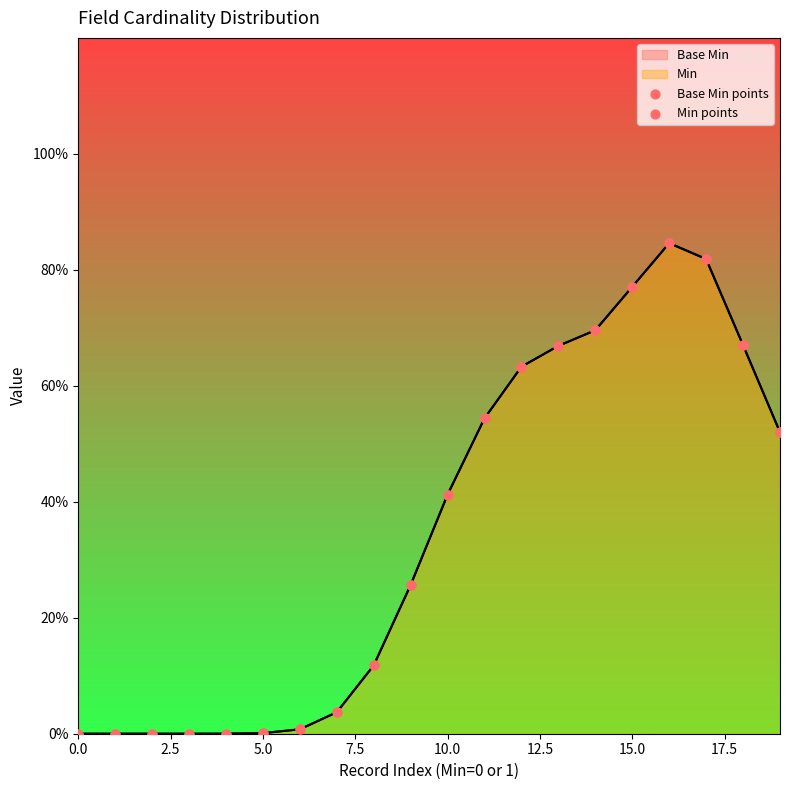

At which category is the sum across all series the highest?

16